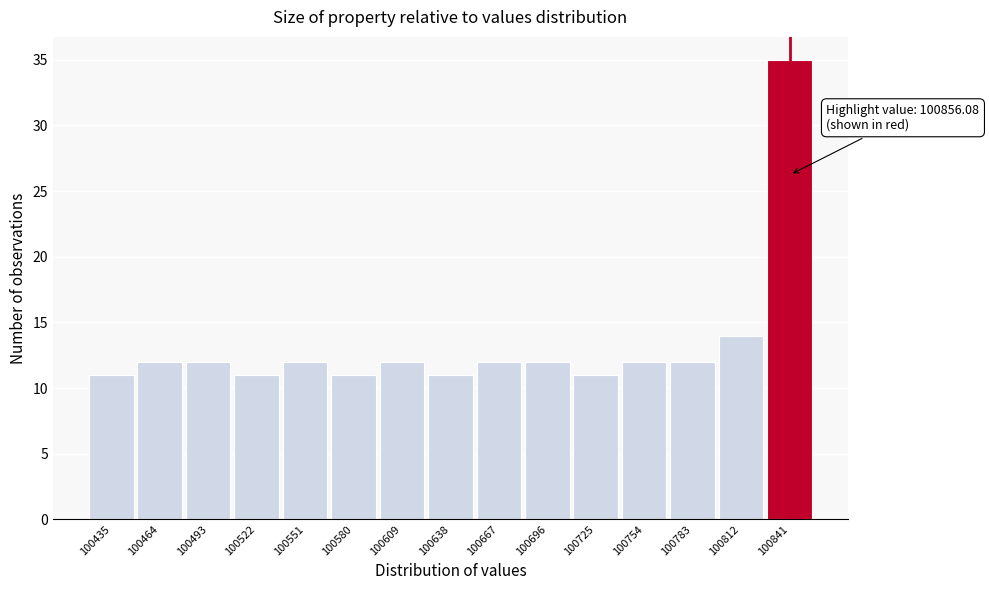

Reading left to right, list all the values displayed in this chart.

100435=11	100464=12	100493=12	100522=11	100551=12	100580=11	100609=12	100638=11	100667=12	100696=12	100725=11	100754=12	100783=12	100812=14	100841=35